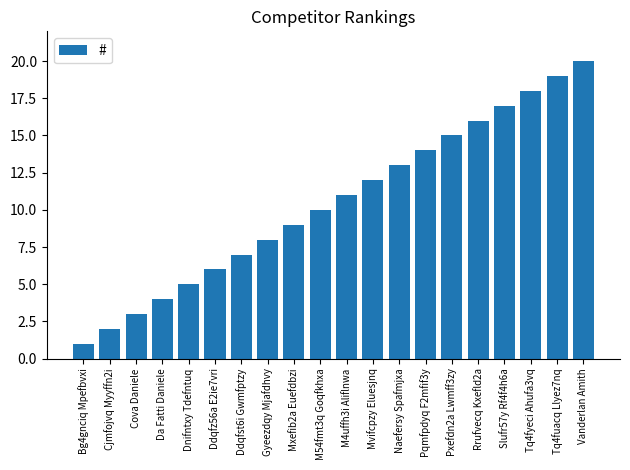

Which category has the highest value across all series?

Vanderlan Amith